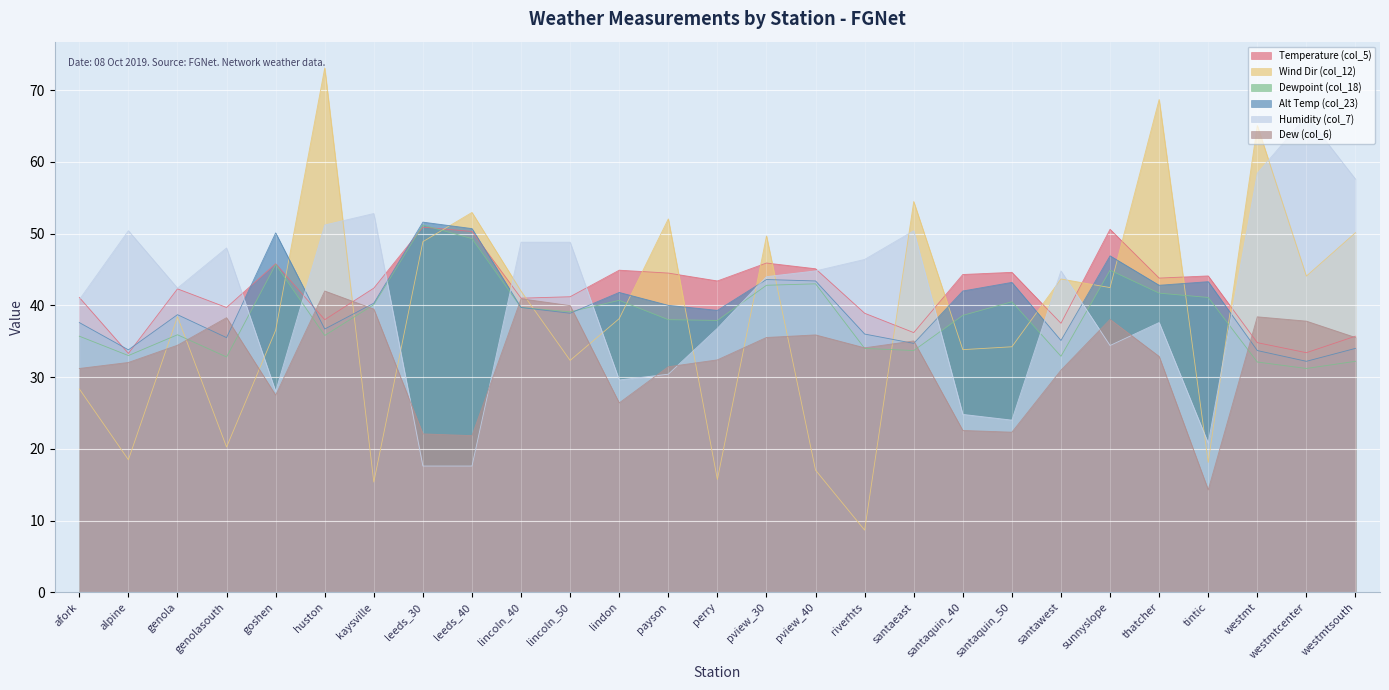

Where is Alt Temp (col_23) nearest to the value 41?

kaysville